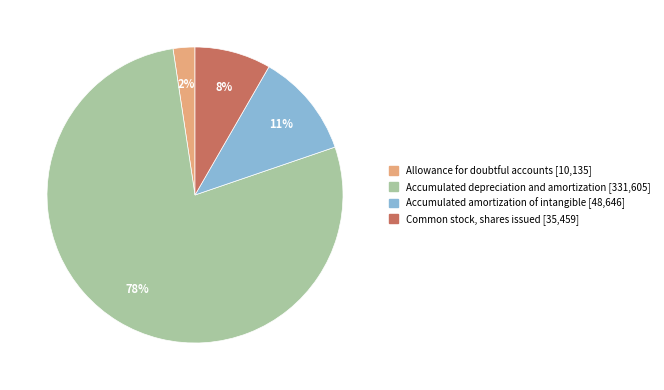

Which slice is the smallest?

Allowance for doubtful accounts